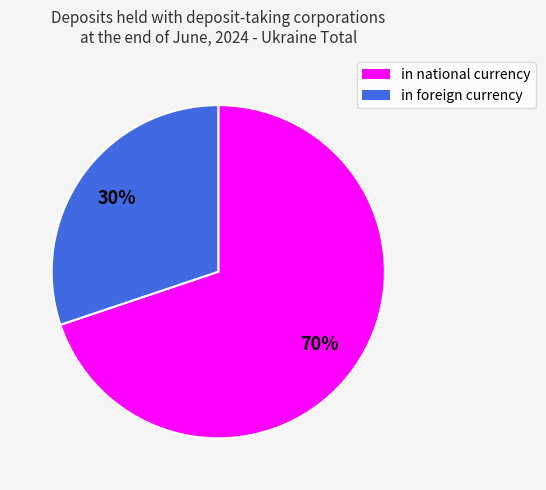

Count the number of slices in the pie.

2